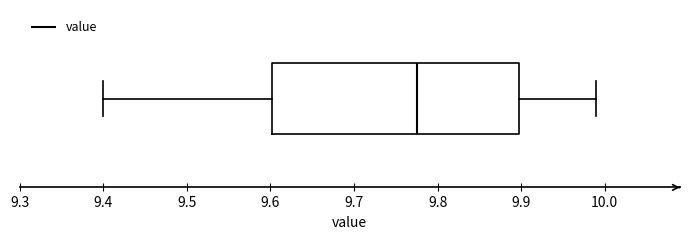

Read this box plot against the x-axis: the position of the median line, the range covered by the box, and the ends of both whiskers. The values are not printed on the chart, so give them approximately, as read against the axis.

median 9.78, box 9.60 to 9.90, whiskers 9.40 to 9.99